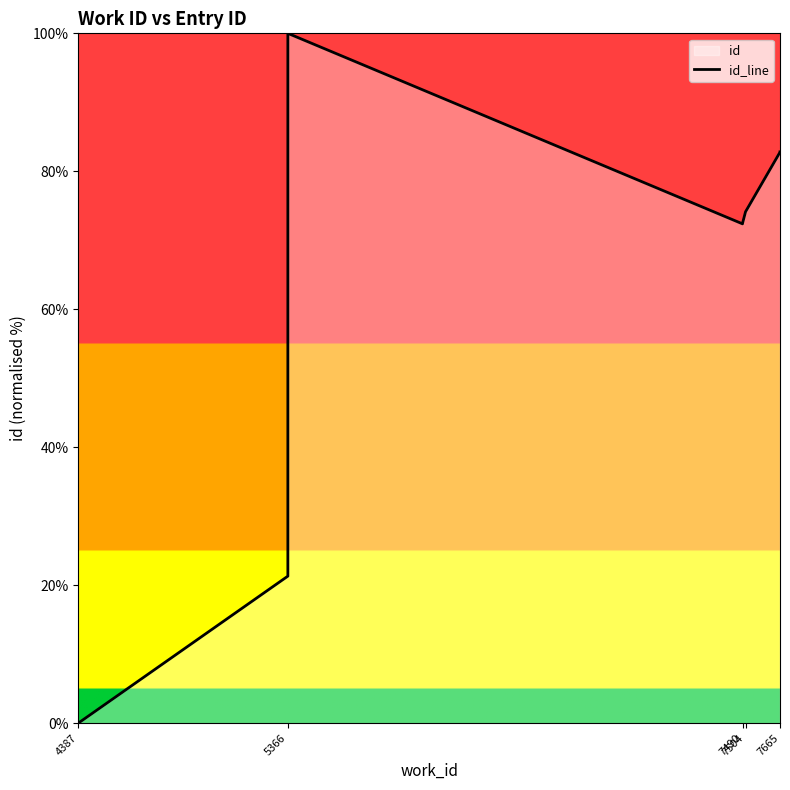

What position from the left is 5?

6